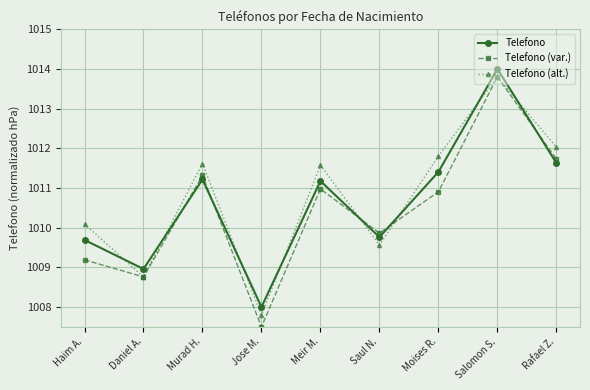

What is the maximum value shown in the chart?

1014.0